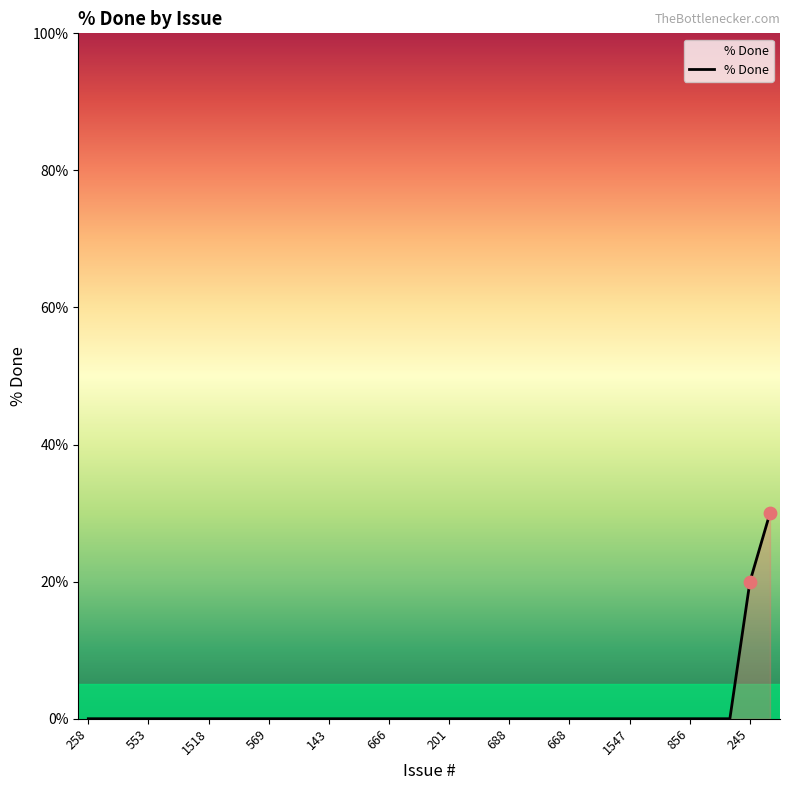

What is the maximum value shown in the chart?

30